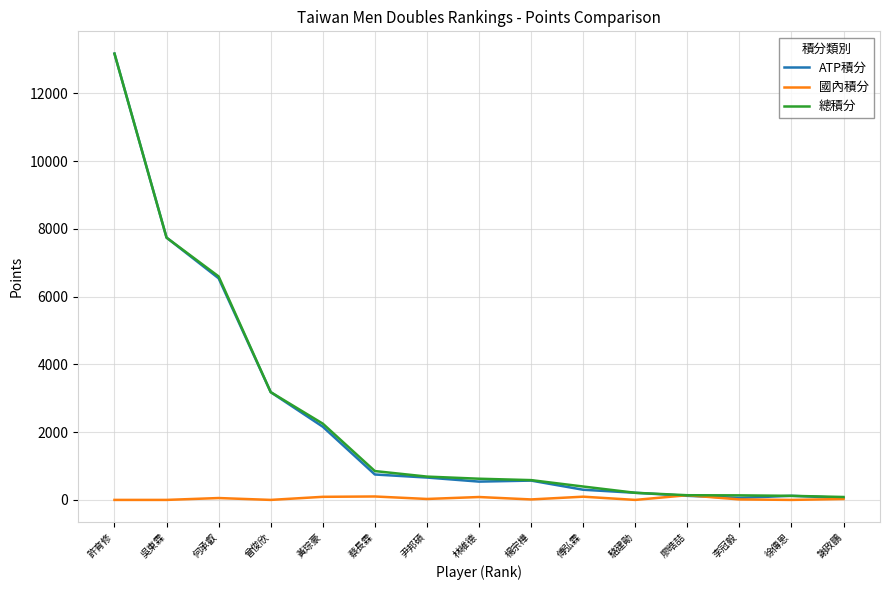

Which category has the highest value across all series?

許育修